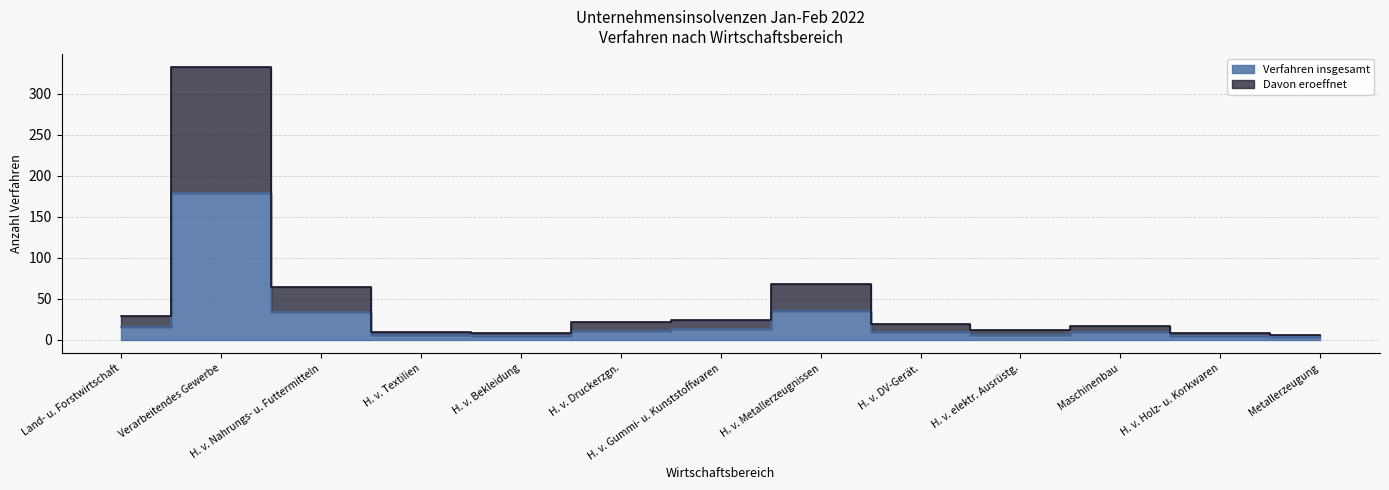

What position from the left is H. v. DV-Gerät.?

9